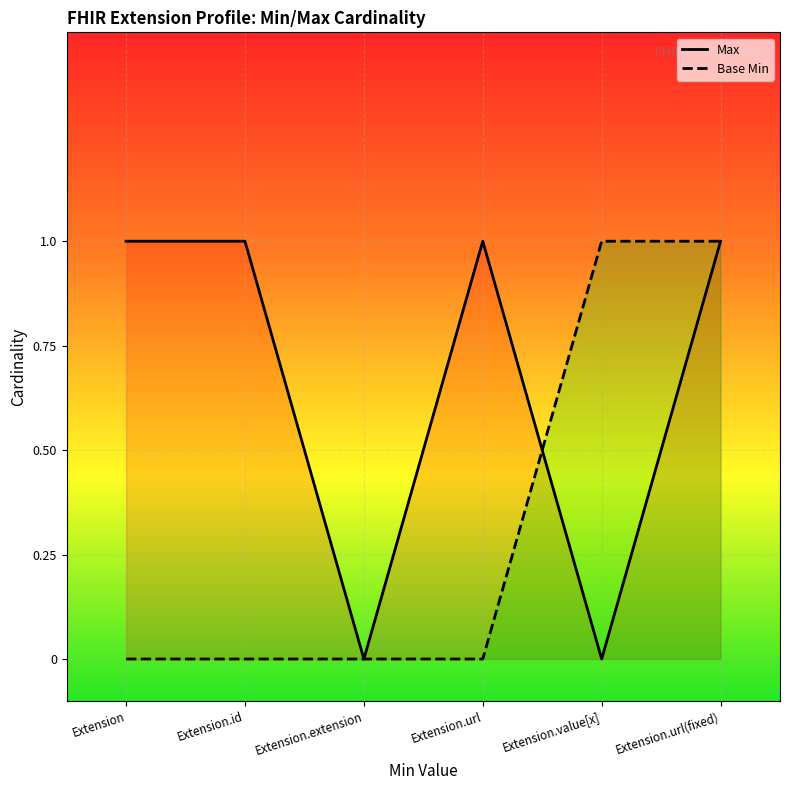

True or false: Max has a value of 1 at Extension.id.

False